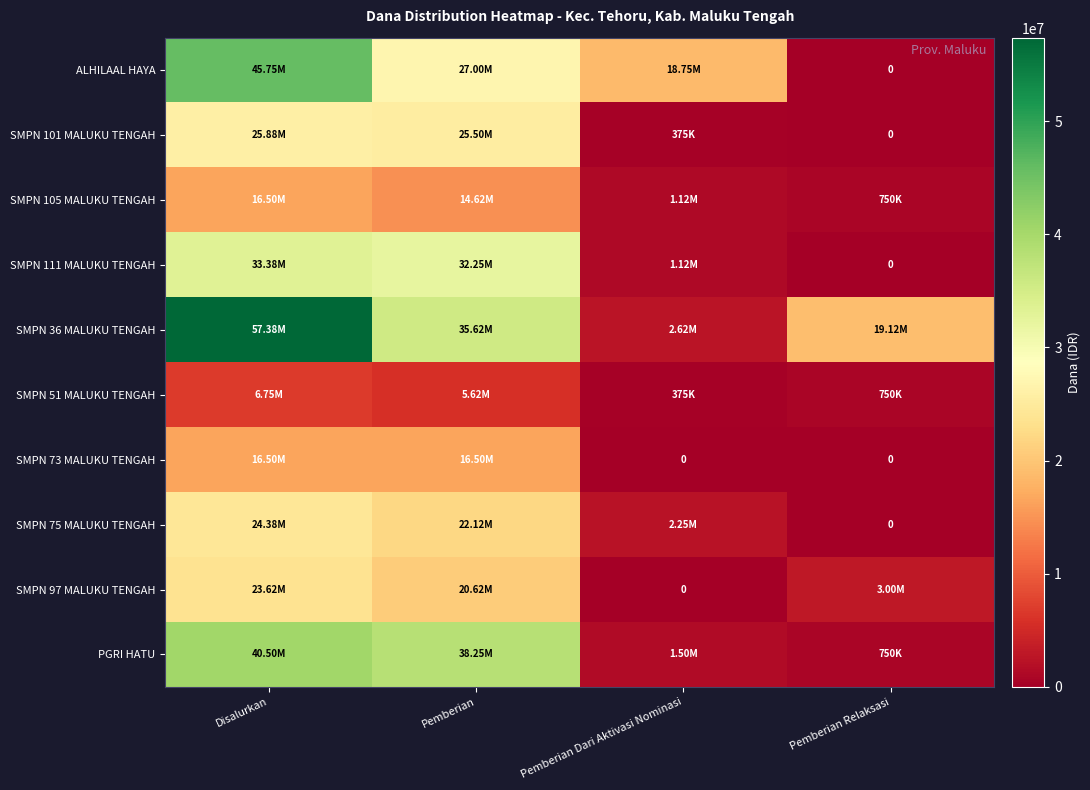

At which category is the sum across all series the highest?

Disalurkan